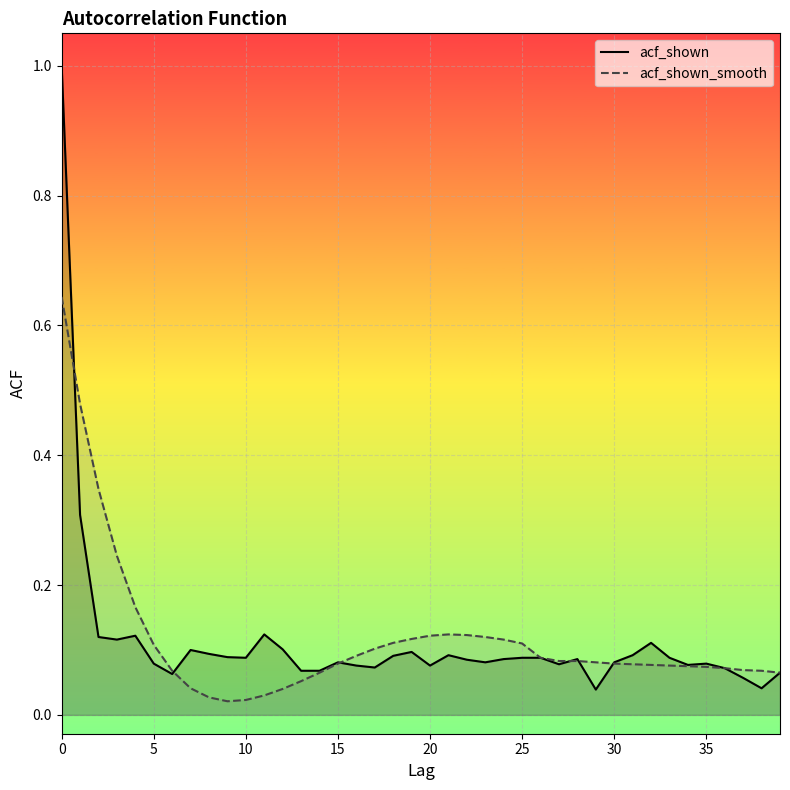

Which series has the largest range (max minus min)?

acf_shown